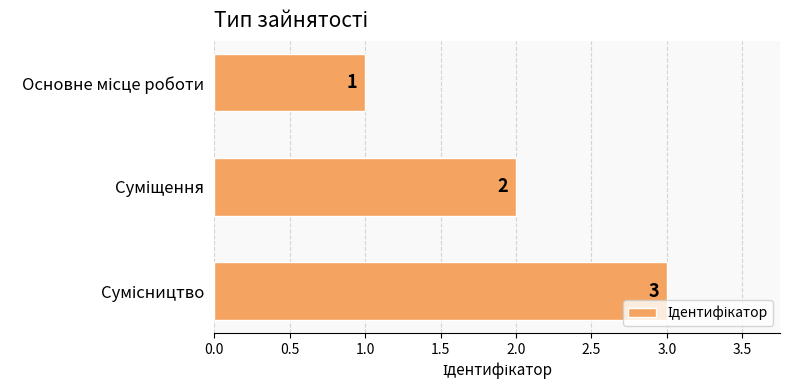

How many bars are there in total?

3